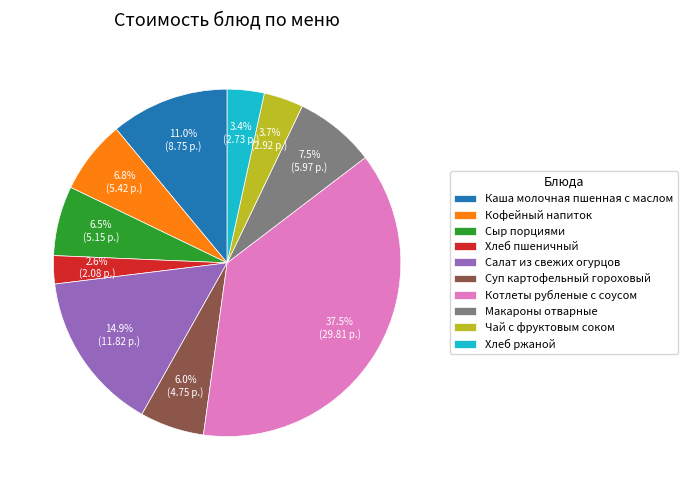

Do Хлеб пшеничный and Макароны отварные together represent more than half of the pie?

No